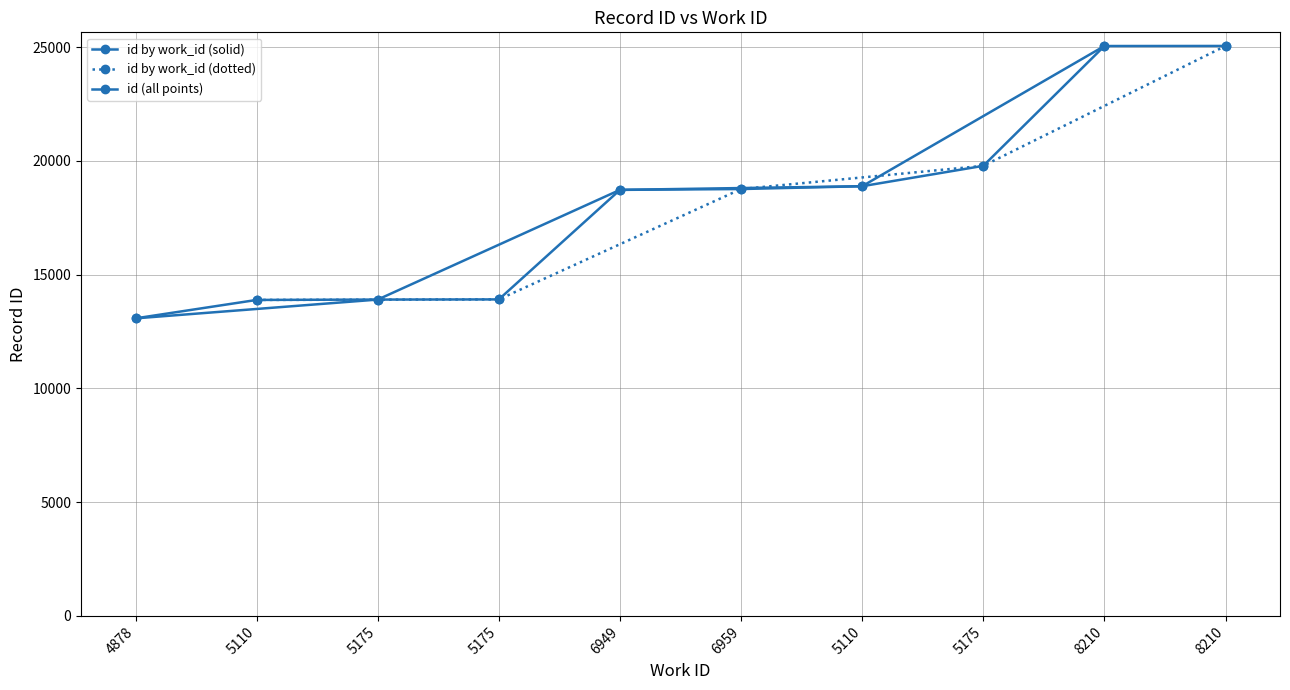

Which has a higher value, 6949 or 5175?

6949